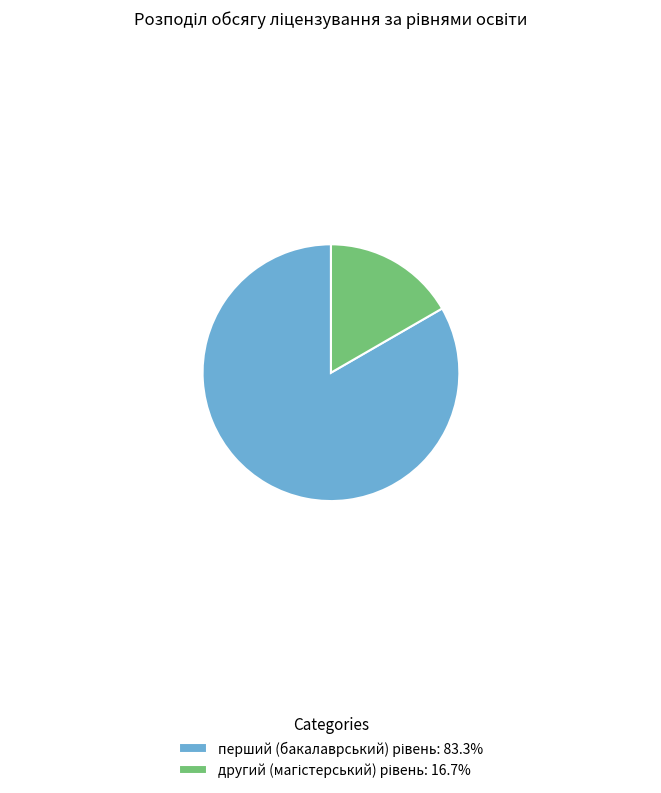

Count the number of slices in the pie.

2